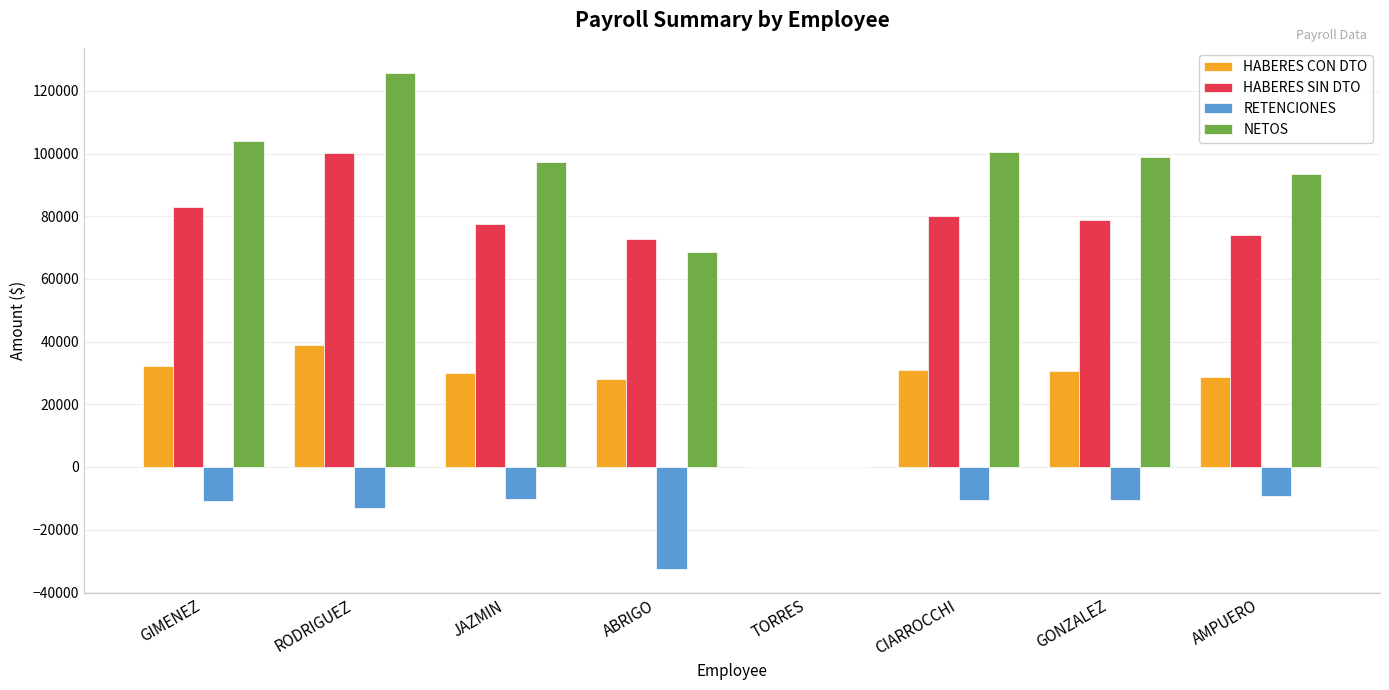

Which series has the largest total across all categories?

NETOS